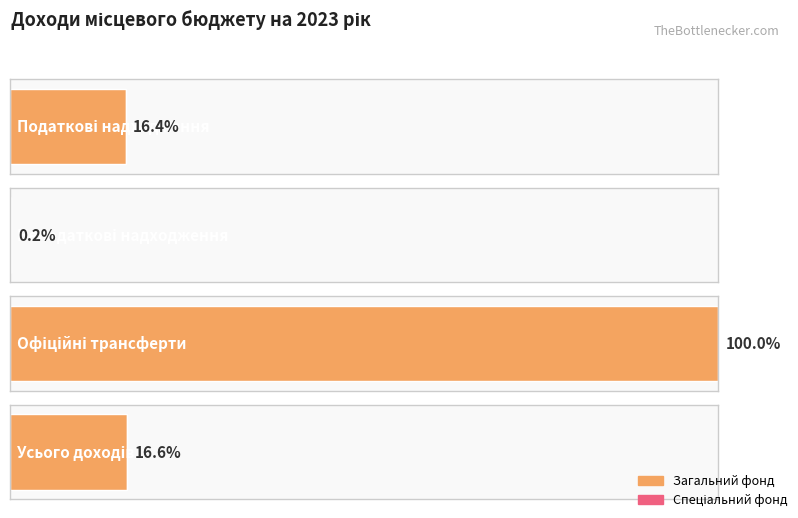

Which series has the widest spread of values?

Загальний фонд